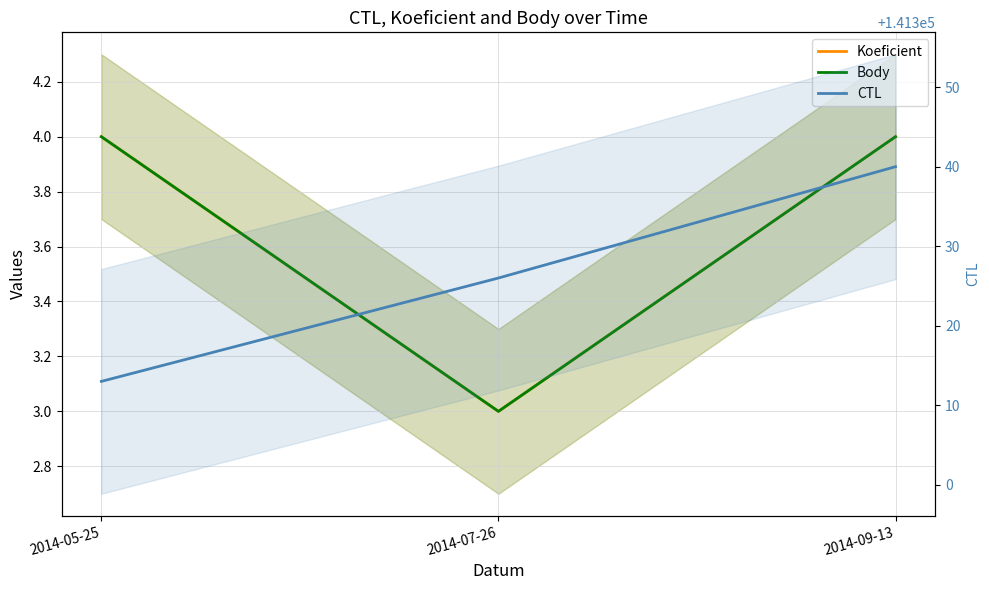

Reading right to left, what are all the values shown in this chart?

Koeficient: 2014-09-13=4	2014-07-26=3	2014-05-25=4
Body: 2014-09-13=4	2014-07-26=3	2014-05-25=4
CTL: 2014-09-13=141340	2014-07-26=141326	2014-05-25=141313